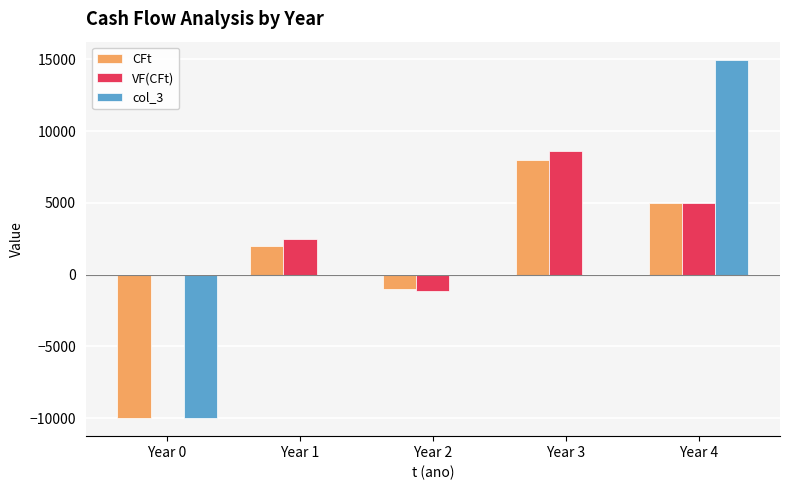

At which category is the sum across all series the highest?

Year 4